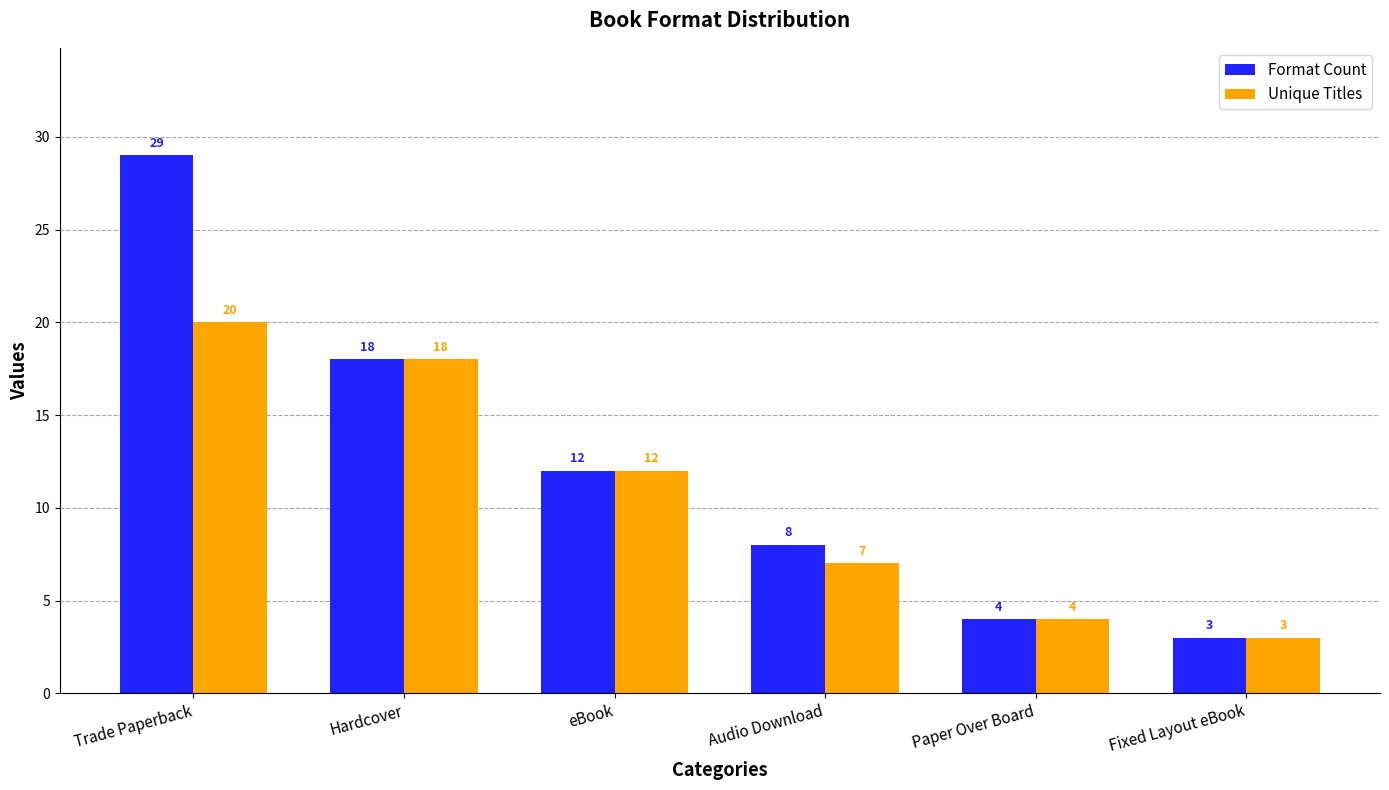

At which label does Unique Titles first exceed 12?

Trade Paperback